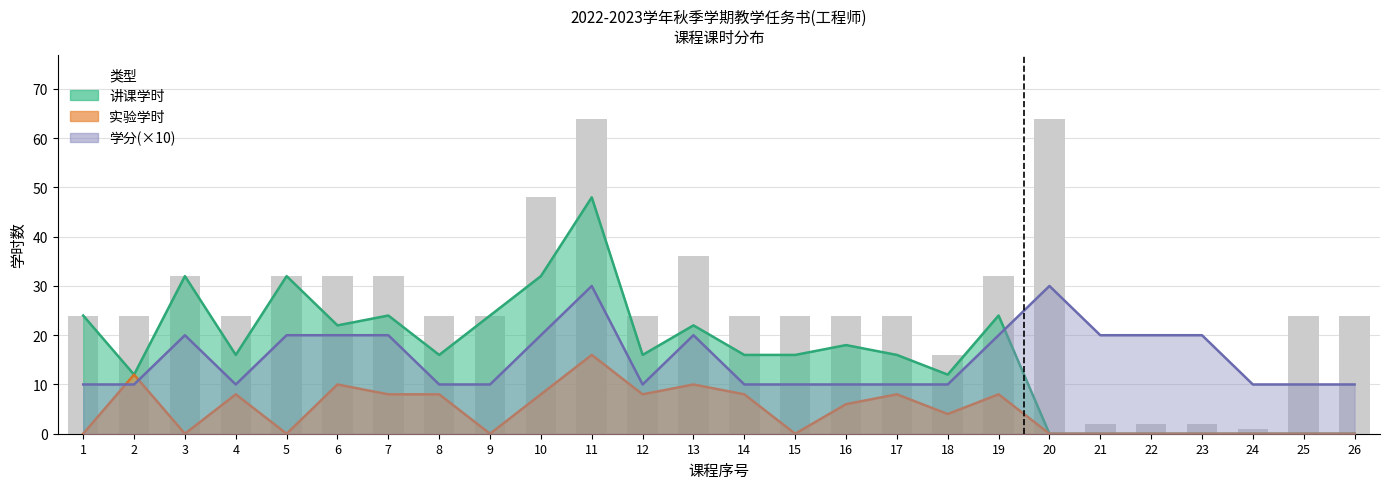

How many data points does each series have?

26